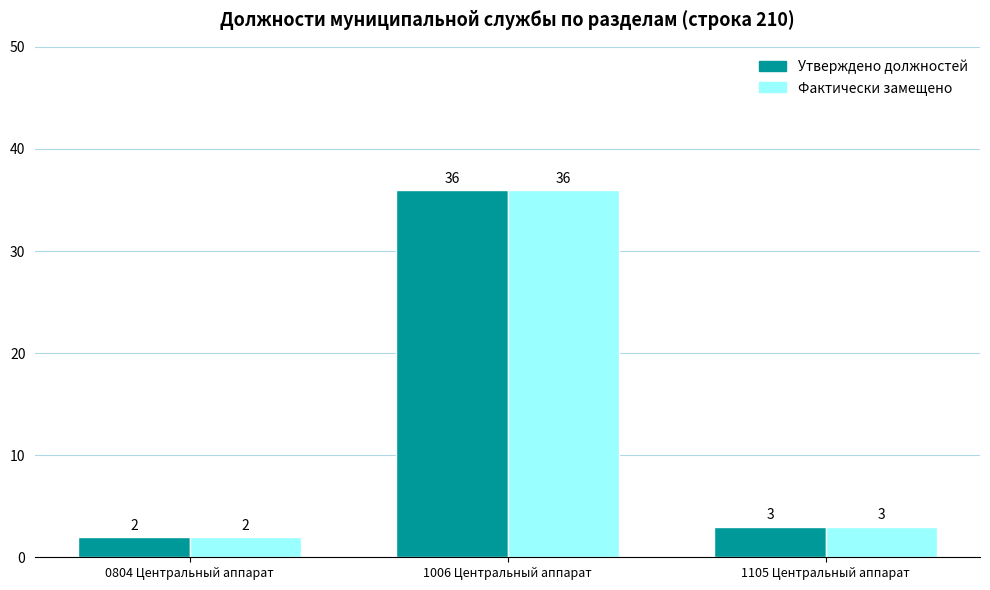

At which category is the sum across all series the highest?

1006 Центральный аппарат